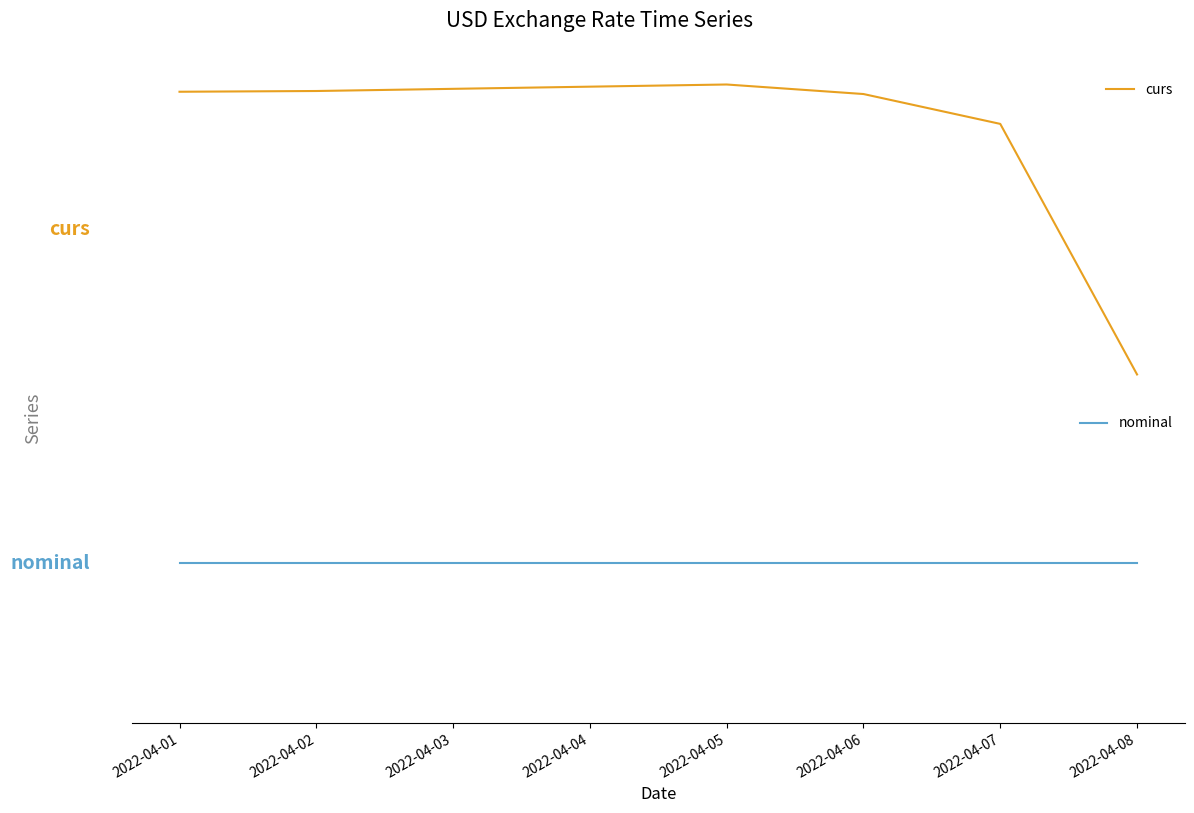

True or false: curs has a value of 107.1 at 2022-04-08.

False